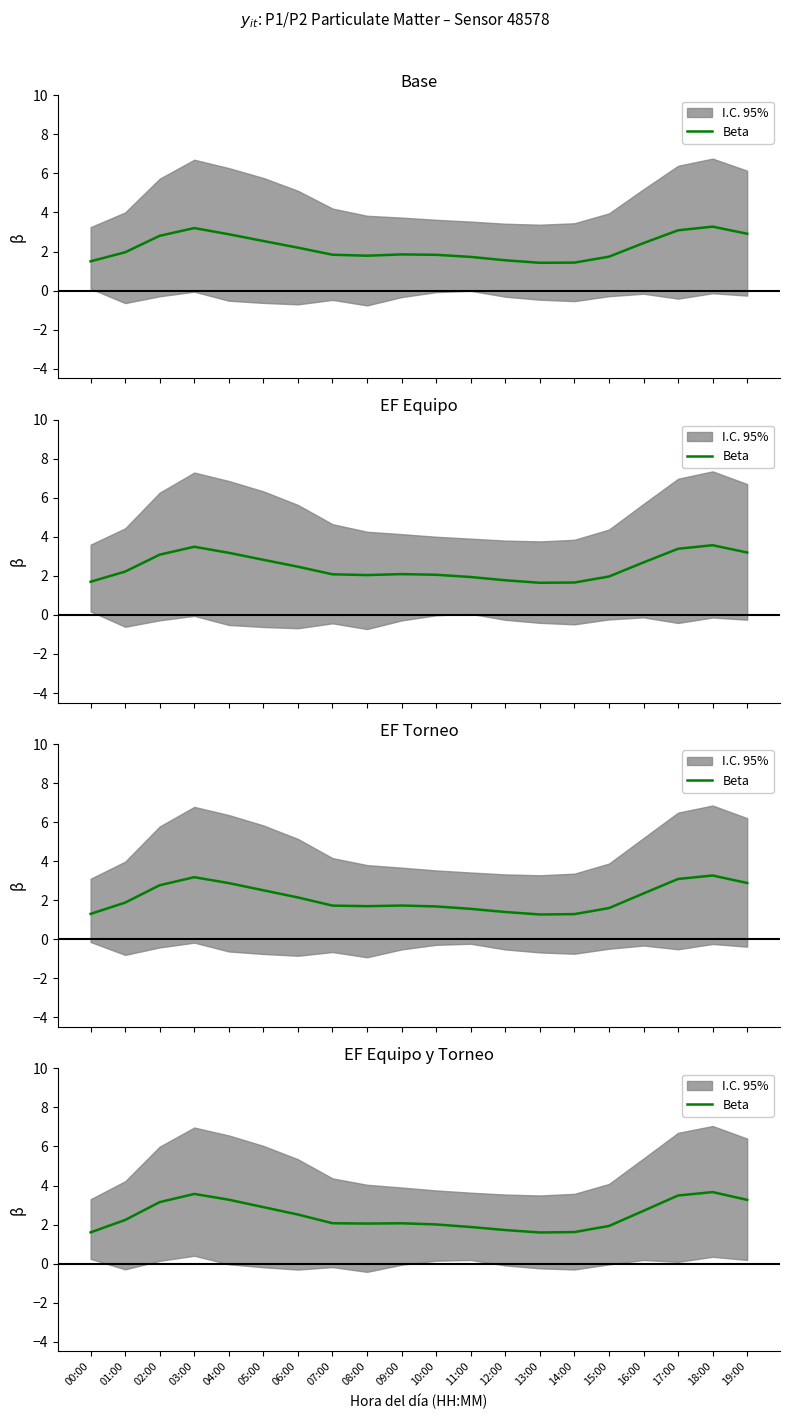

What is the ratio of the value at 18:00 to the value at 10:00?

1.8